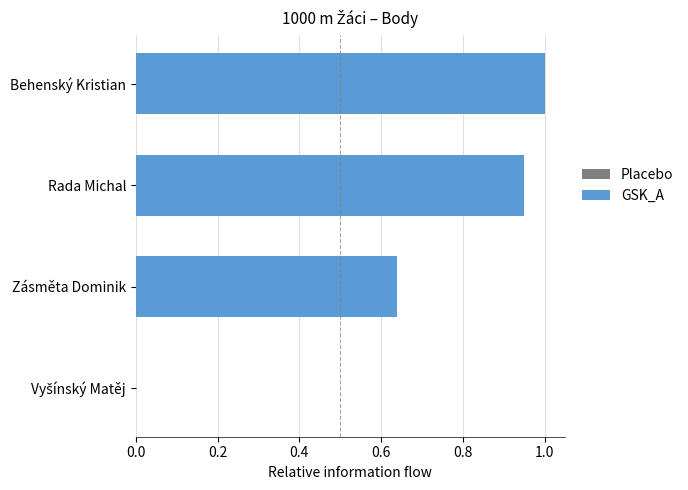

True or false: the data shows 0.3 at Zásměta Dominik.

False